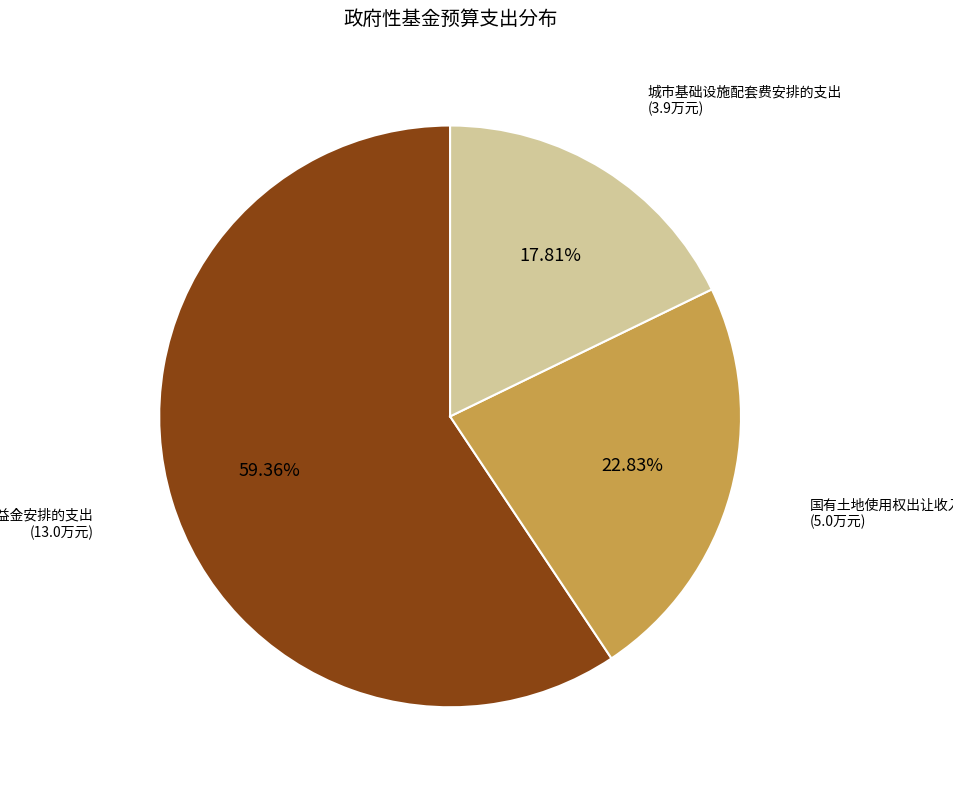

How many slices are in this pie chart?

3